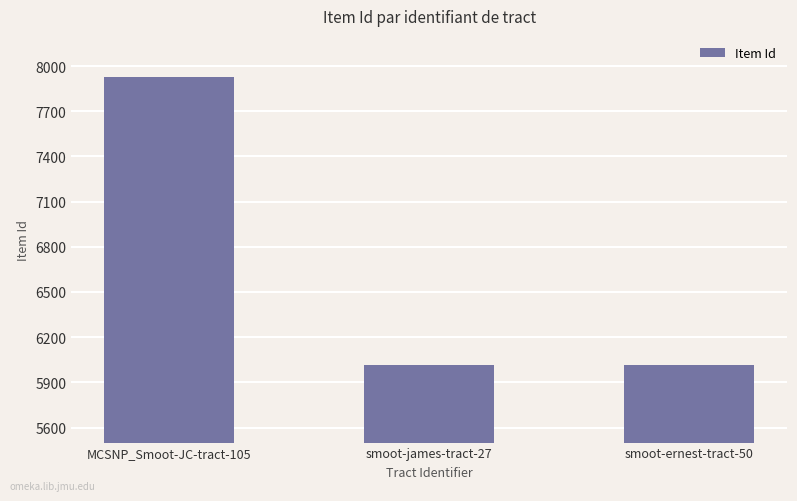

What is the value of the 2nd bar from the left?

6013